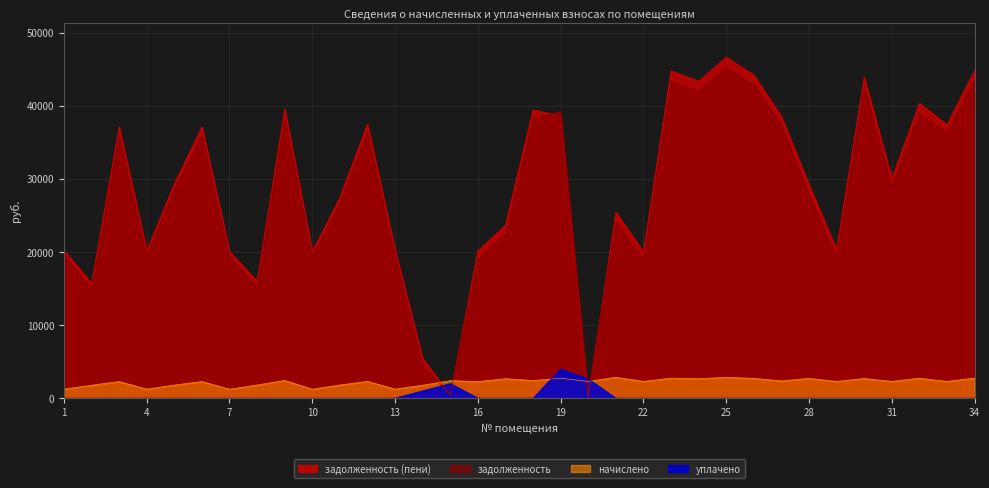

The уплачено series shows -1364.5 at 11. True or false?

False